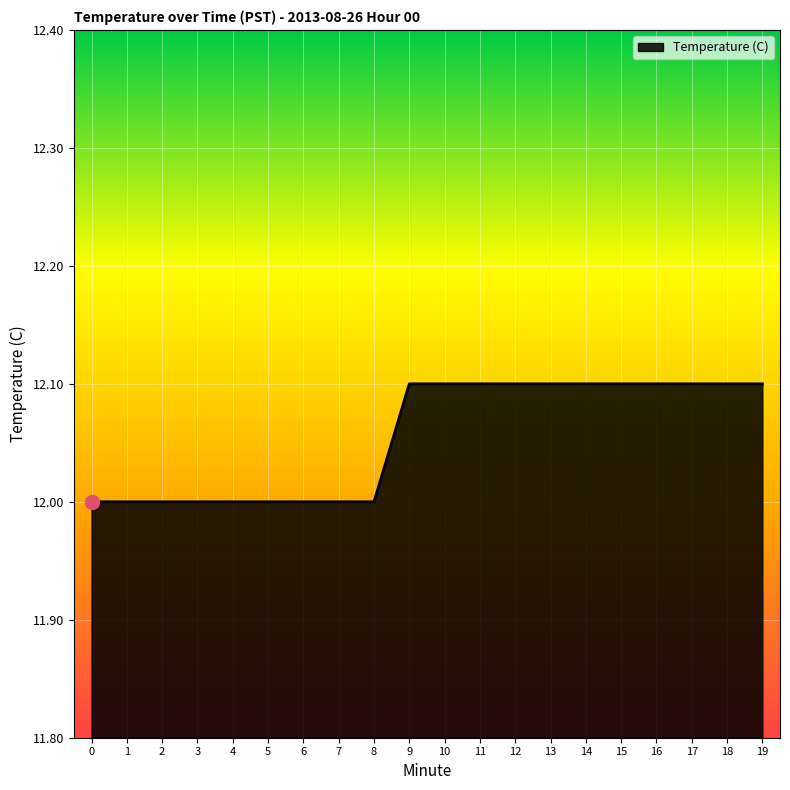

What is the ratio of the value at 11 to the value at 4?

1.0